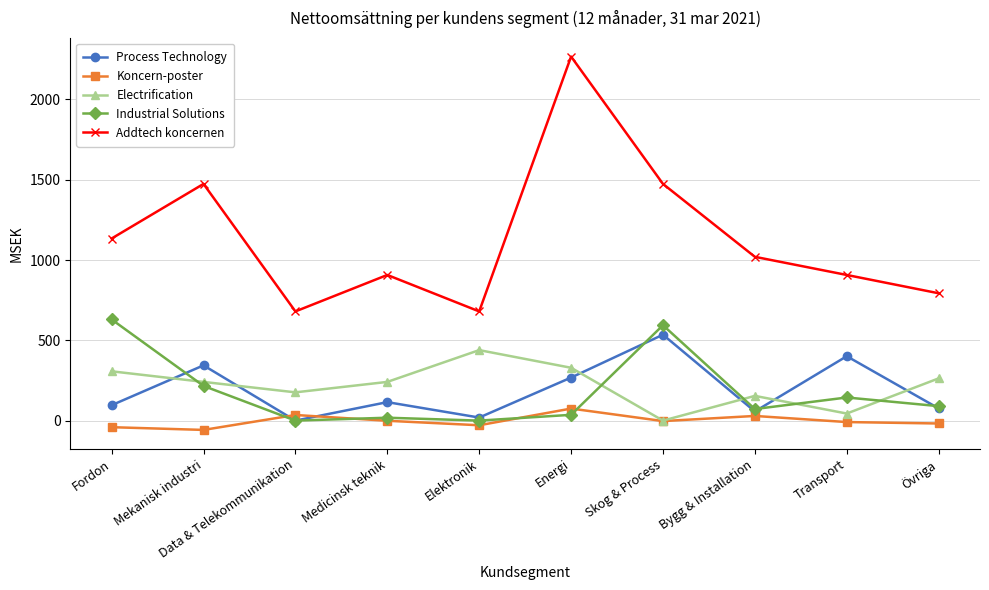

Between Energi and Övriga, which series saw the biggest shift?

Addtech koncernen